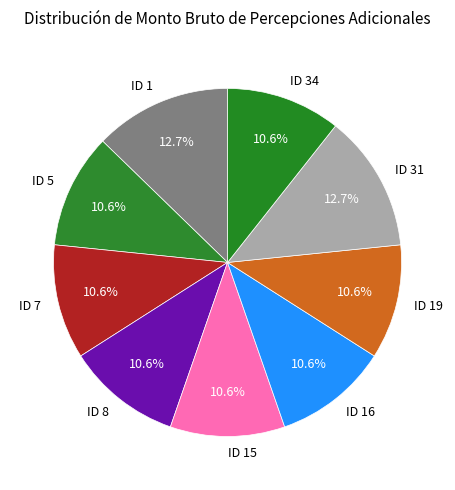

Is it true that ID 34 is 1% of the pie?

False